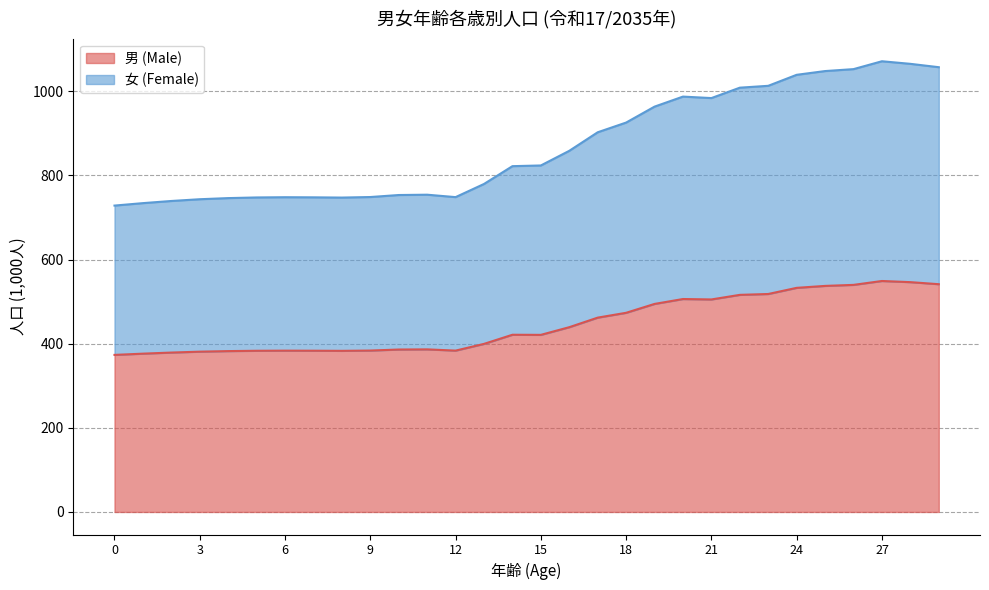

The value of 男 (Male) at 29 is 957.7. True or false?

False